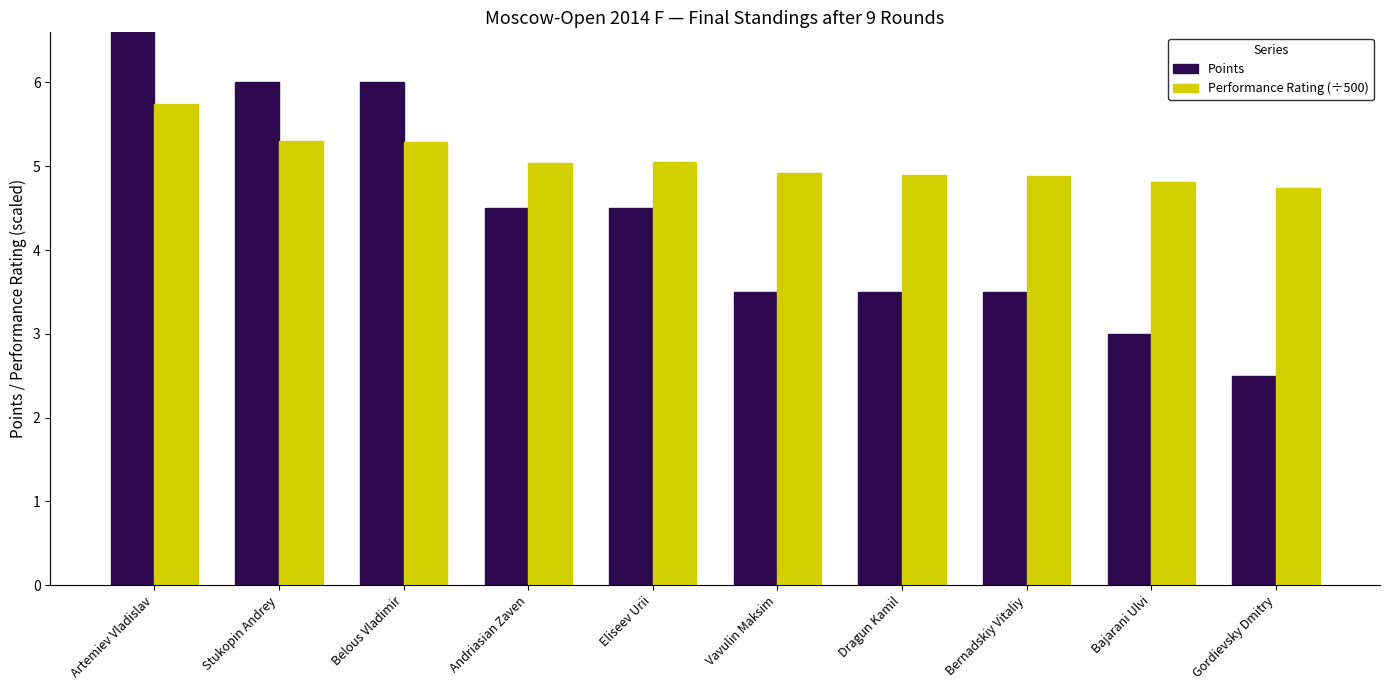

The Performance Rating (÷500) series shows 5.3 at Belous Vladimir. True or false?

True